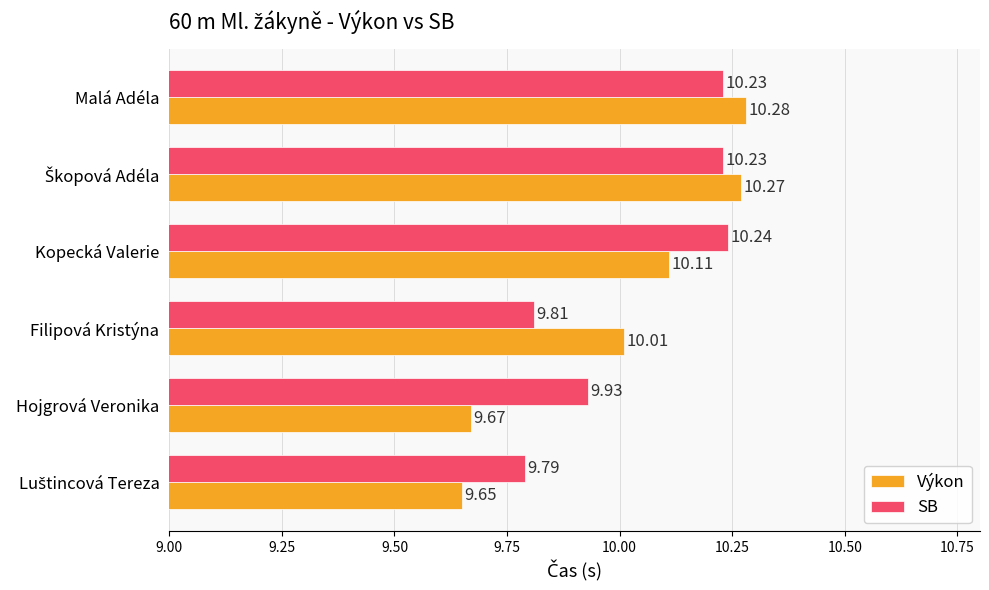

How many data points in Výkon are above 10?

4